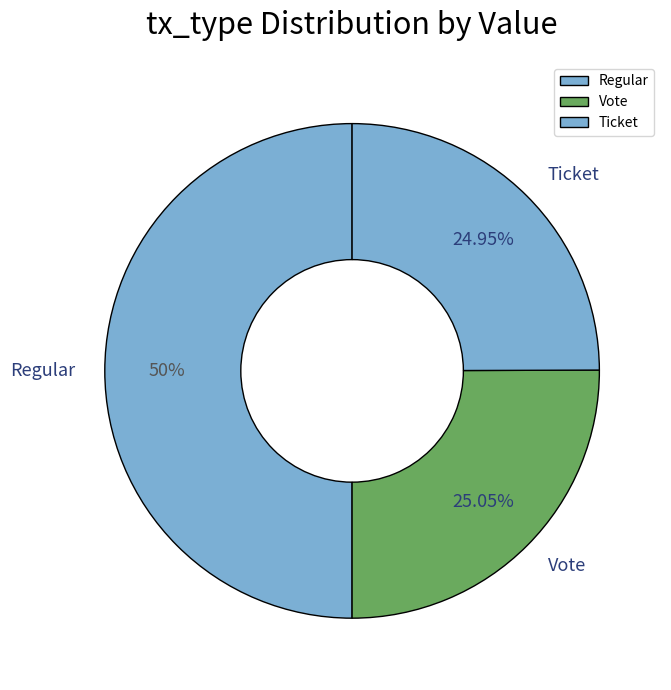

To the nearest percent, what is the combined percentage of Regular and Ticket?

75%